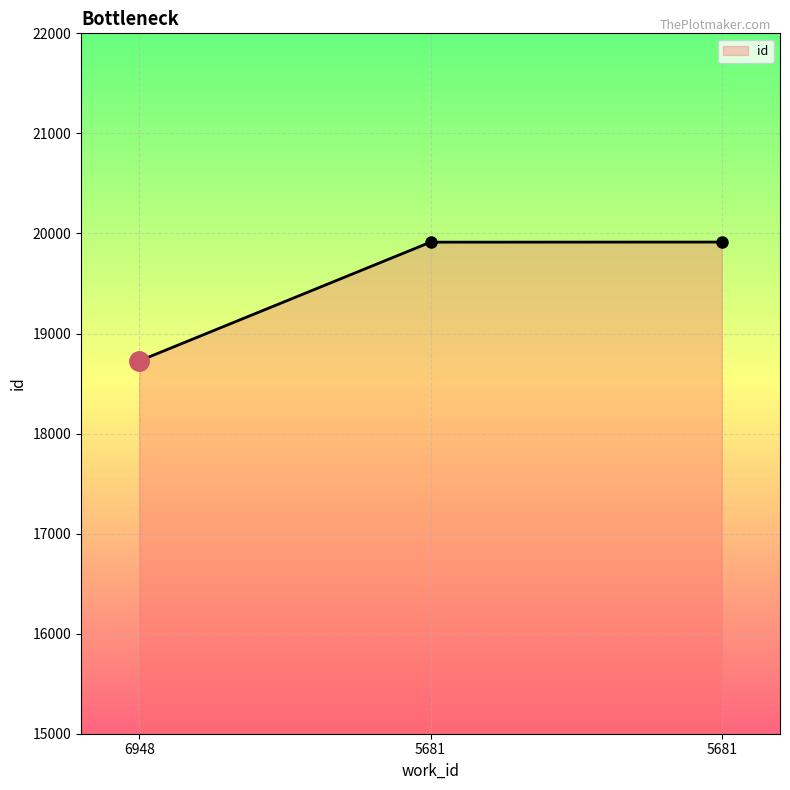

What is the difference between the maximum and minimum values?

1188